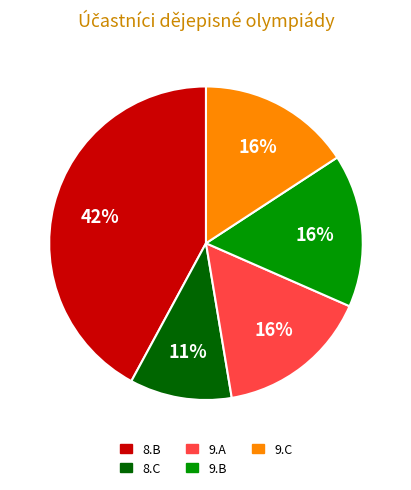

To the nearest percent, what is the average slice percentage?

20%